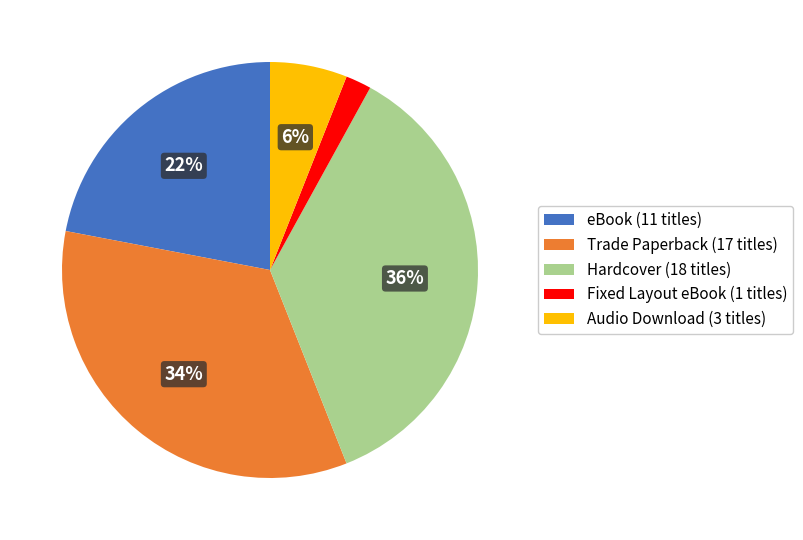

Is the sum of Fixed Layout eBook and eBook greater than half?

No